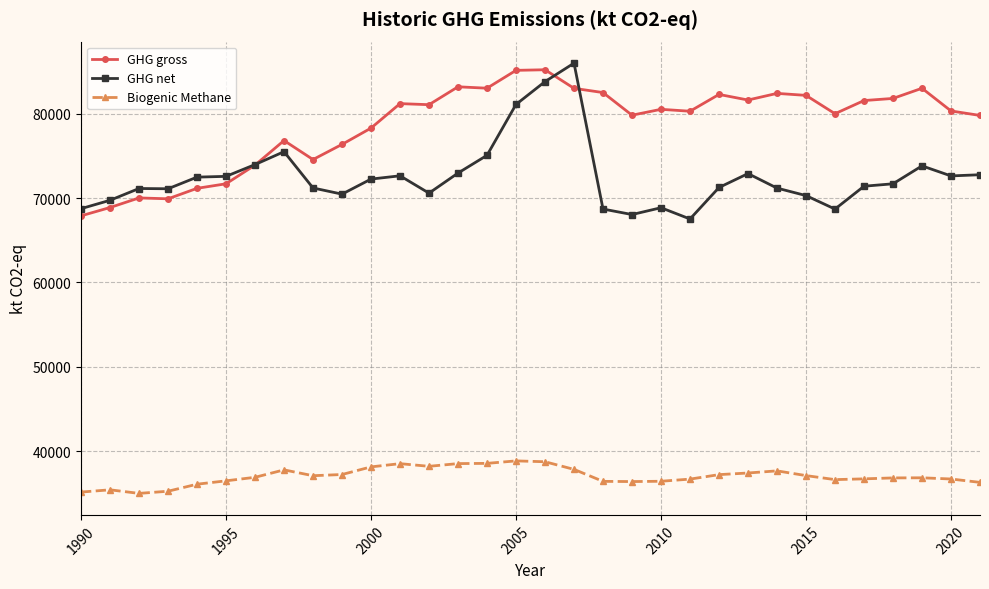

True or false: GHG gross and Biogenic Methane intersect in this chart.

False